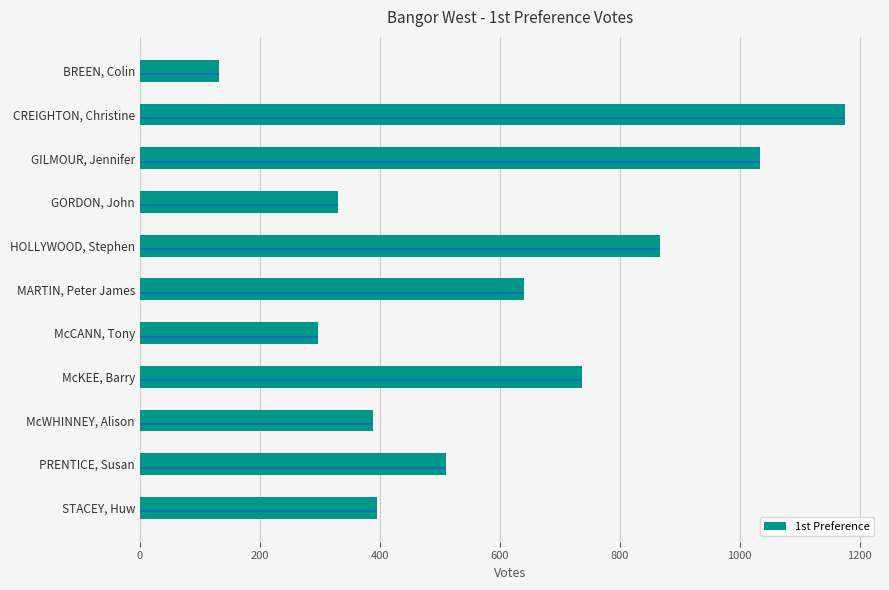

What is the label of the 7th bar from the bottom?

HOLLYWOOD, Stephen